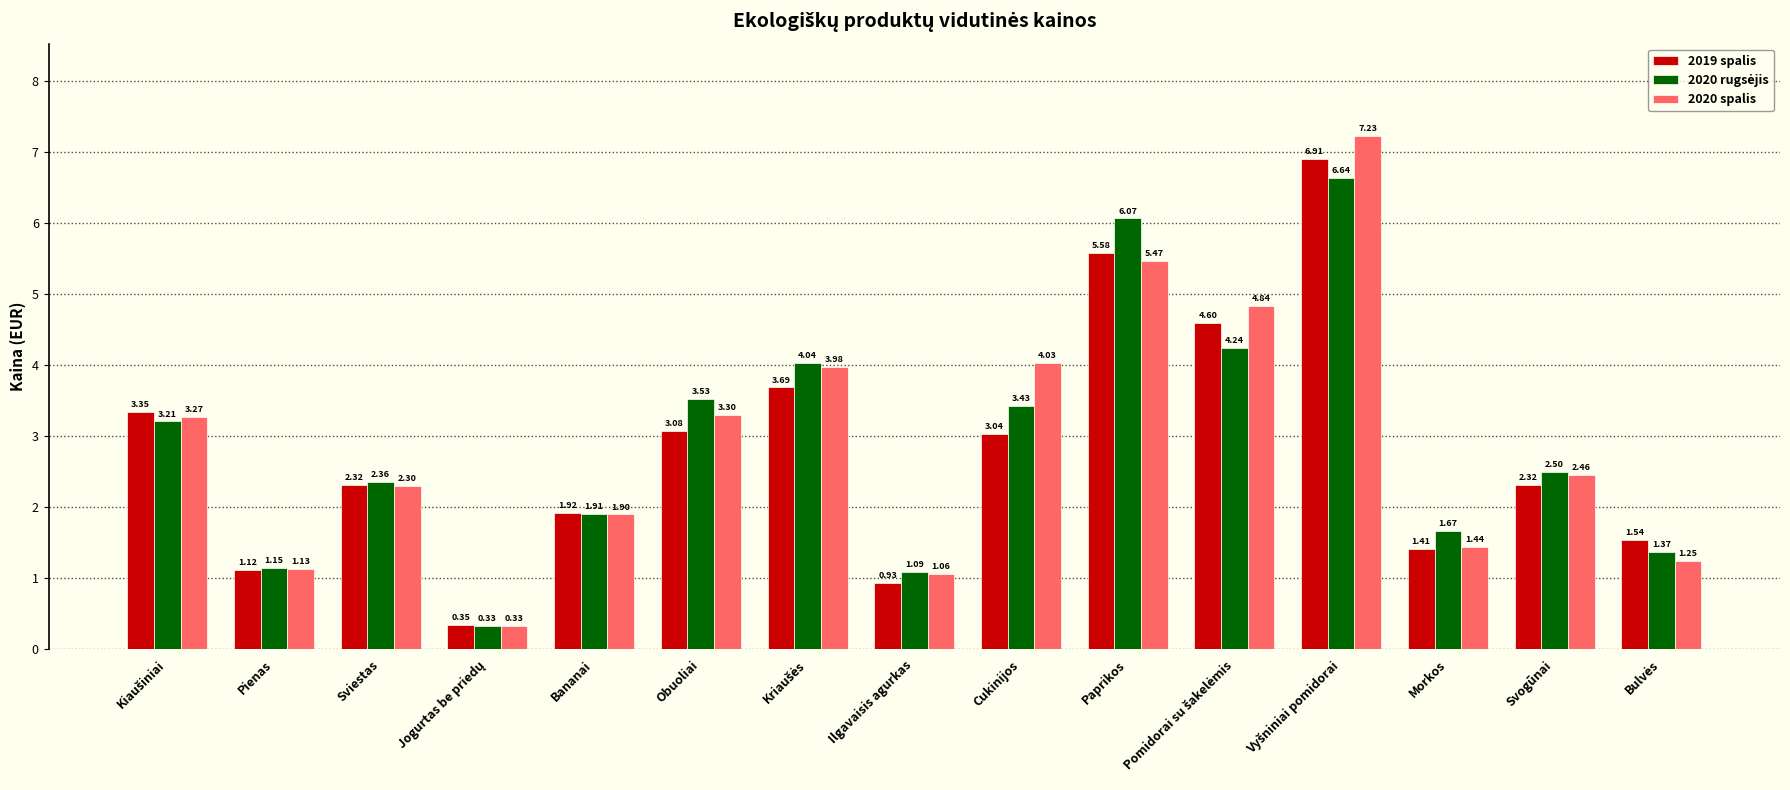

How many bars are there in each group?

3